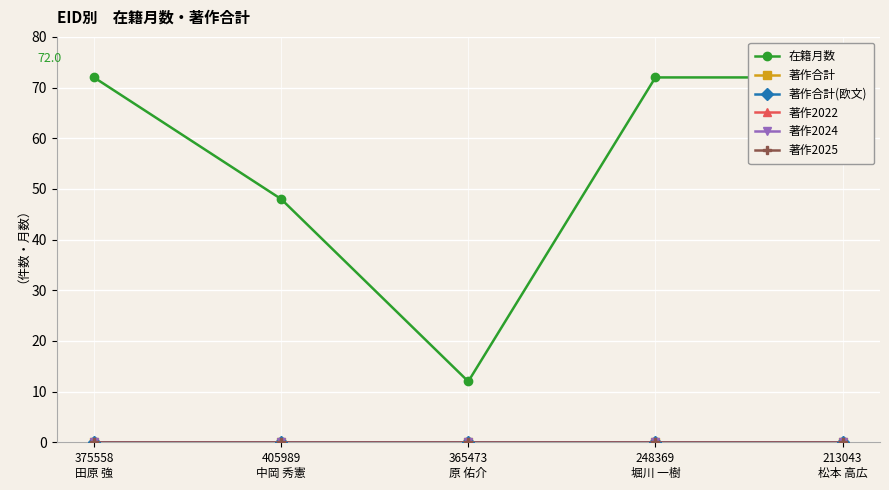

Reading left to right, transcribe all the data shown in this chart.

在籍月数: 375558
田原 強=72	405989
中岡 秀憲=48	365473
原 佑介=12	248369
堀川 一樹=72	213043
松本 高広=72
著作合計: 375558
田原 強=0	405989
中岡 秀憲=0	365473
原 佑介=0	248369
堀川 一樹=0	213043
松本 高広=0
著作合計(欧文): 375558
田原 強=0	405989
中岡 秀憲=0	365473
原 佑介=0	248369
堀川 一樹=0	213043
松本 高広=0
著作2022: 375558
田原 強=0	405989
中岡 秀憲=0	365473
原 佑介=0	248369
堀川 一樹=0	213043
松本 高広=0
著作2024: 375558
田原 強=0	405989
中岡 秀憲=0	365473
原 佑介=0	248369
堀川 一樹=0	213043
松本 高広=0
著作2025: 375558
田原 強=0	405989
中岡 秀憲=0	365473
原 佑介=0	248369
堀川 一樹=0	213043
松本 高広=0